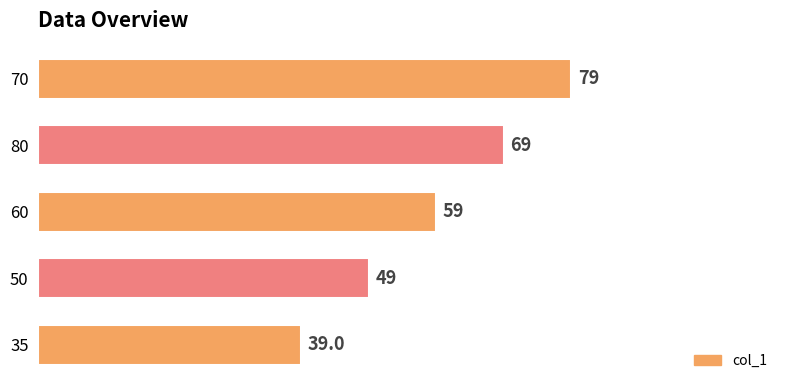

What is the change in value from 50 to 80?

+20